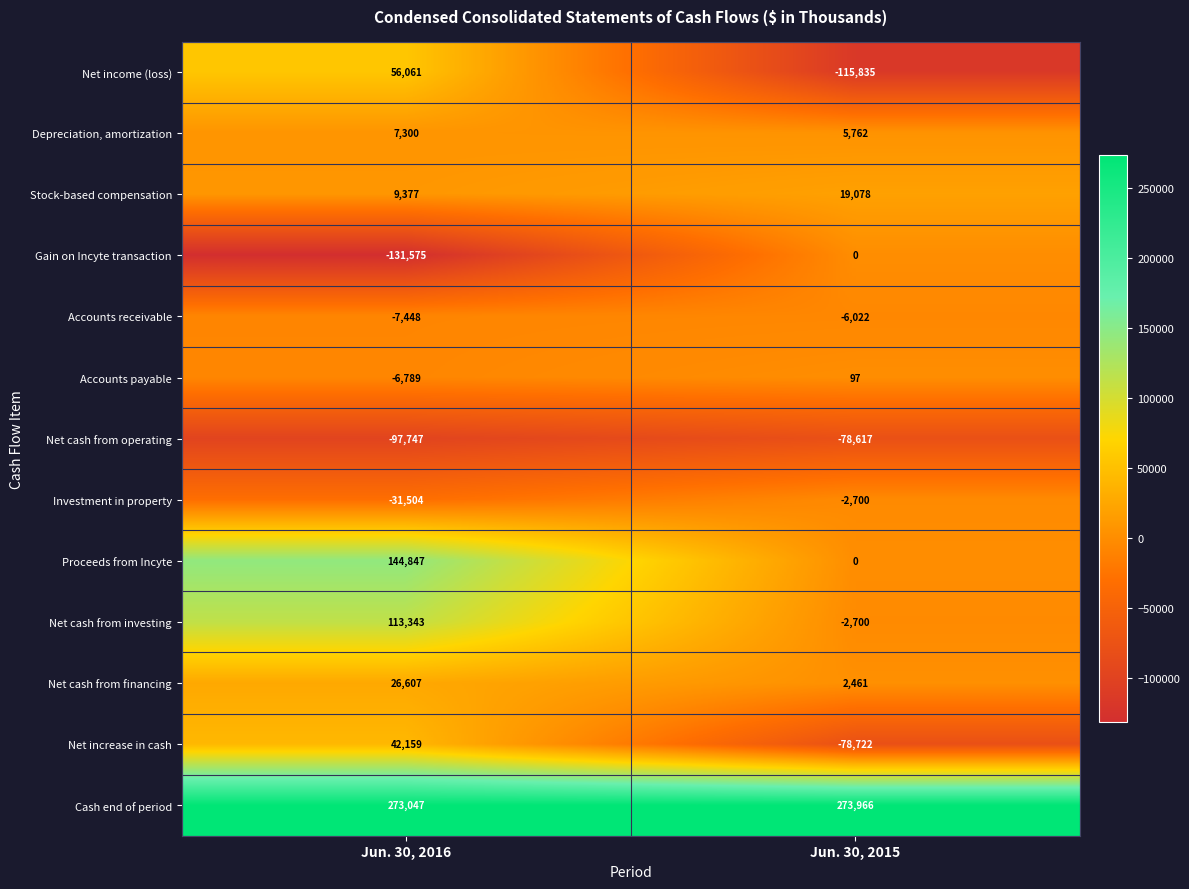

What is the difference between the highest and lowest values at Jun. 30, 2016?

404622